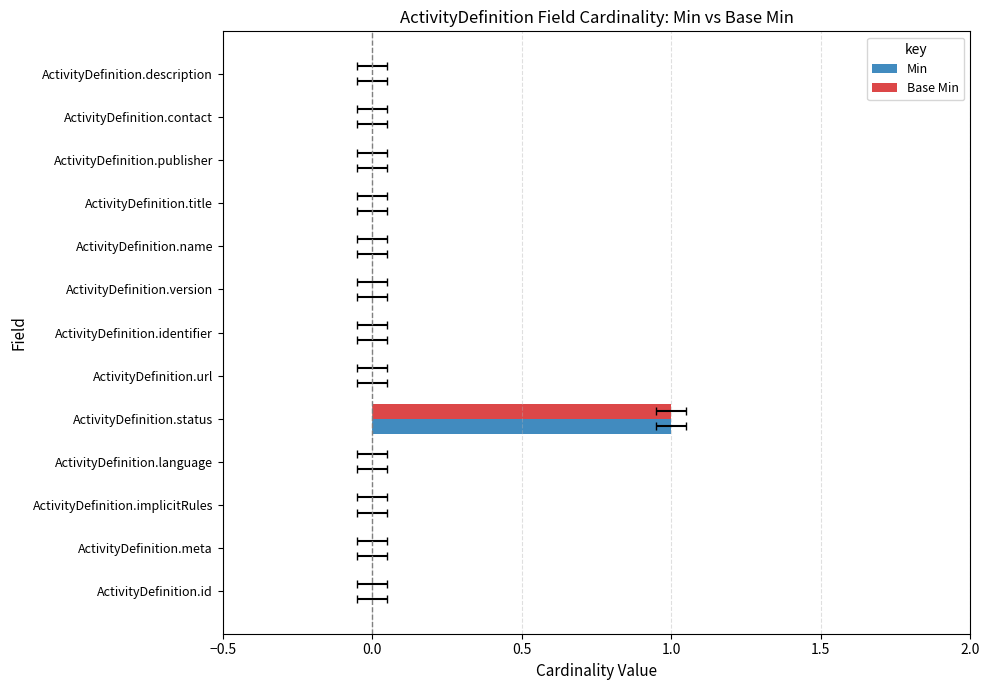

What is the highest value of the Base Min series?

1